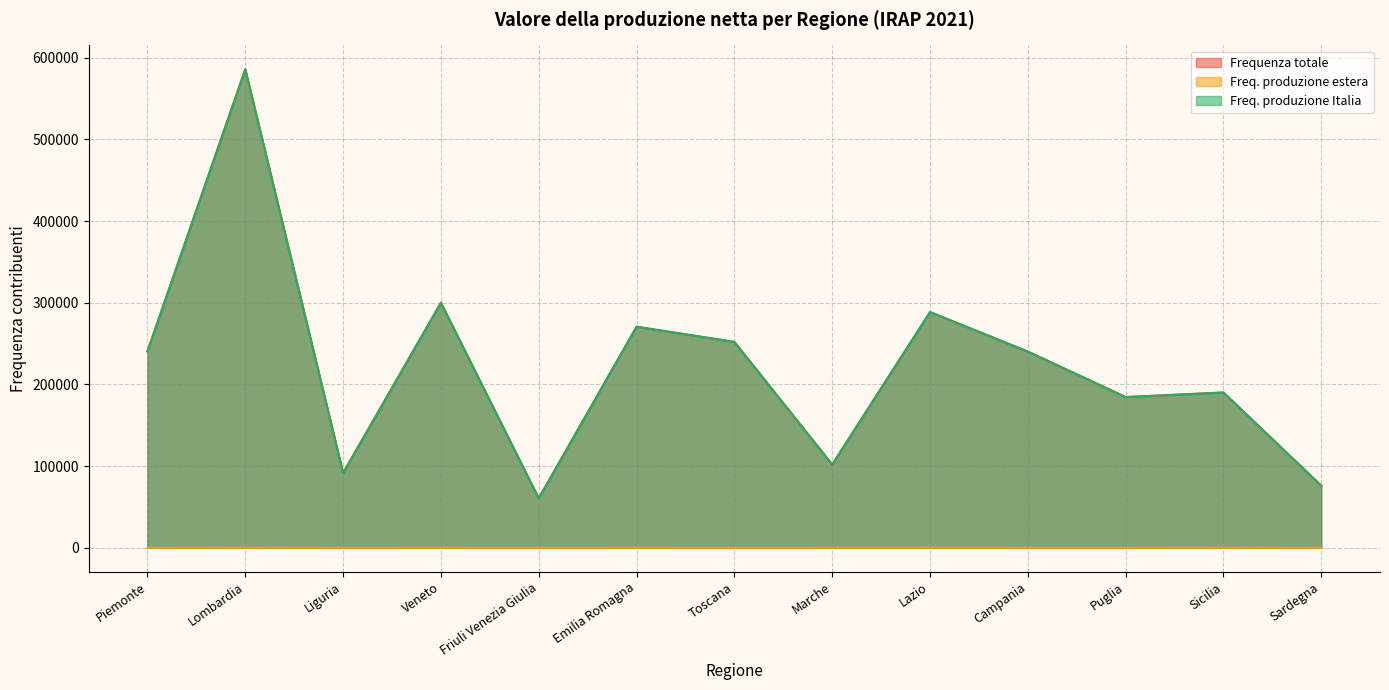

Reading left to right, transcribe all the data shown in this chart.

Frequenza totale: 240528	585676	91572	300003	60588	270625	251992	101952	288555	240207	184522	190113	76019
Freq. produzione estera: 39	201	47	100	27	105	39	93	140	70	78	192	11
Freq. produzione Italia: 240525	585662	91566	299992	60584	270619	251991	101936	288531	240184	184518	190084	76017